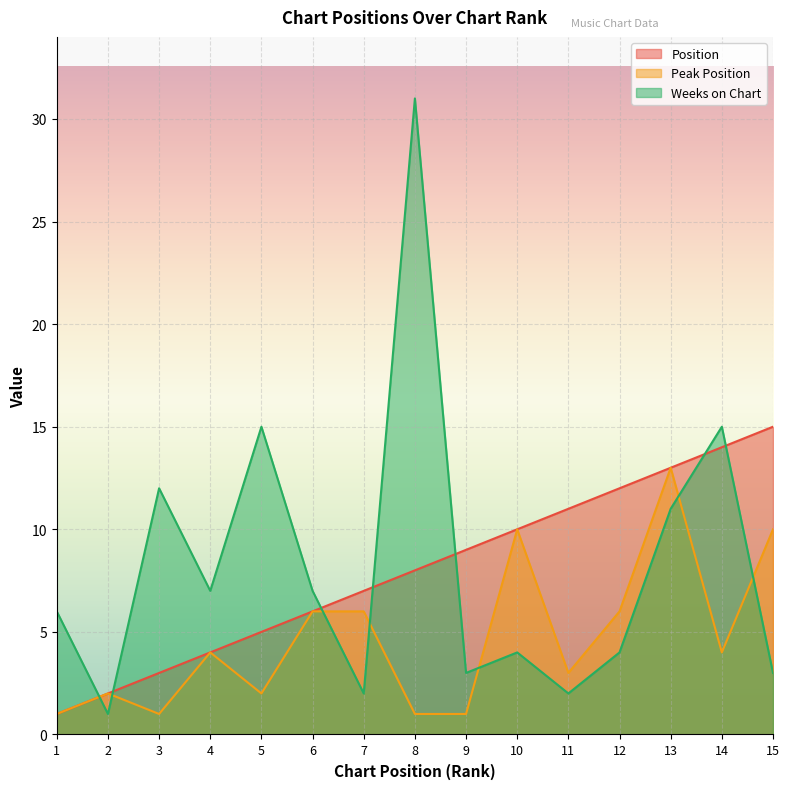

What is the total value across all series at 9?

13